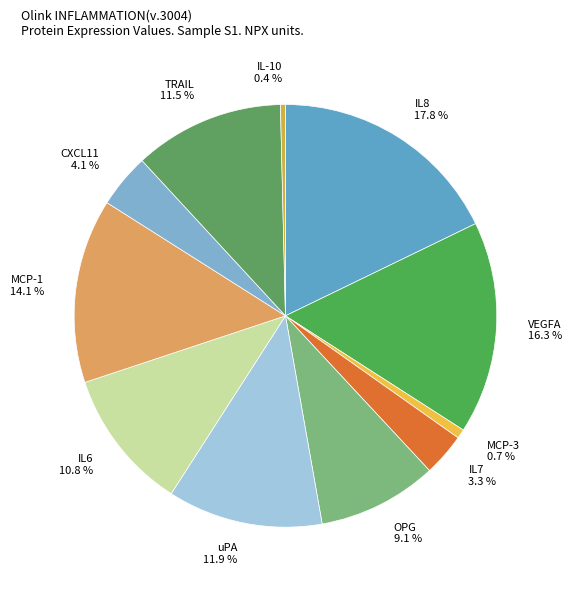

To the nearest percent, what is the combined percentage of CXCL11 and OPG?

13%